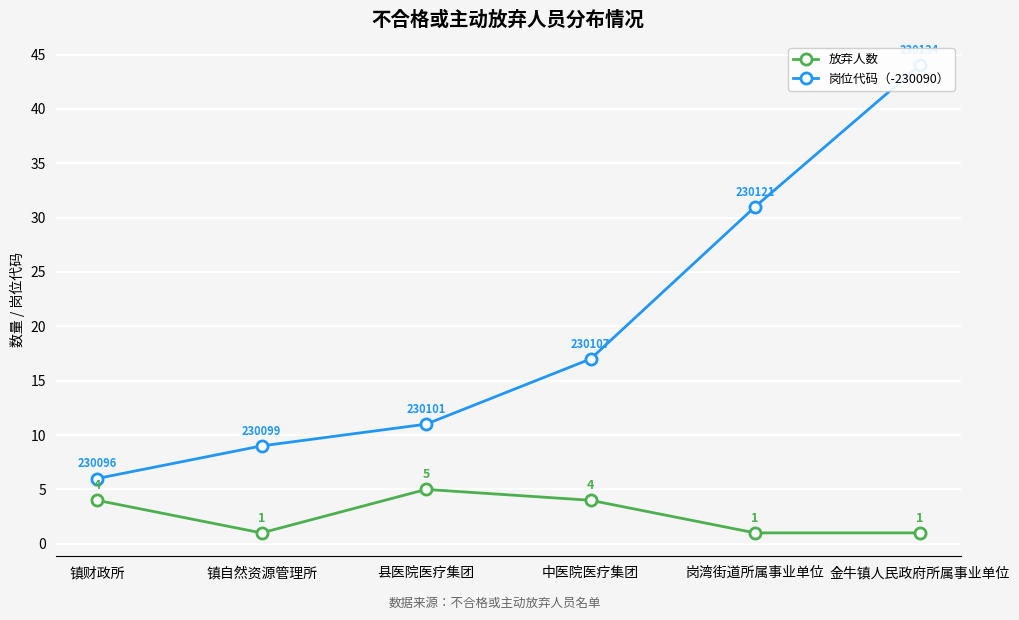

What is the label of the 4th point from the left?

中医院医疗集团